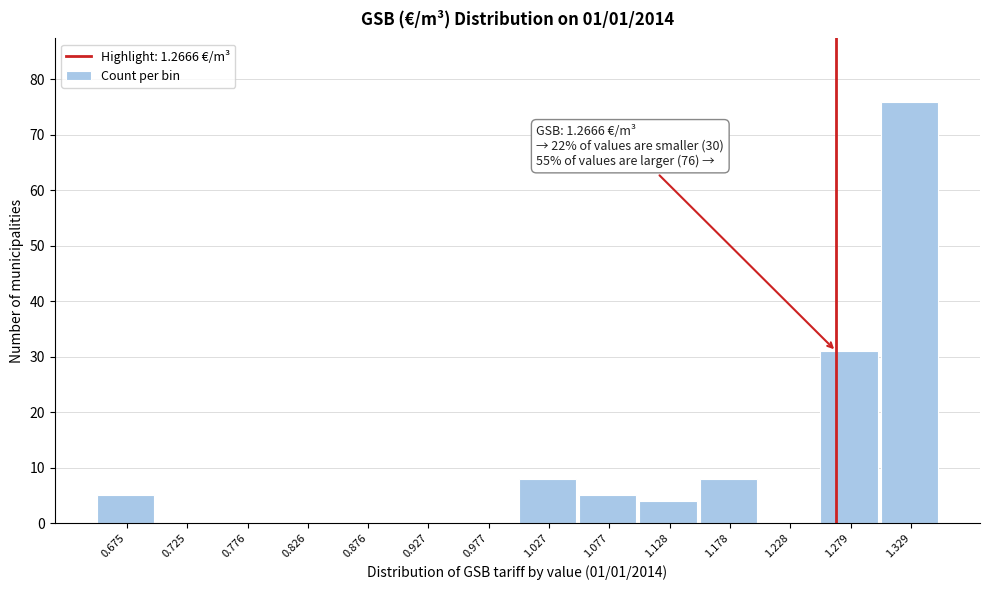

Which range on the x-axis has the tallest bar?

1.30 to 1.35